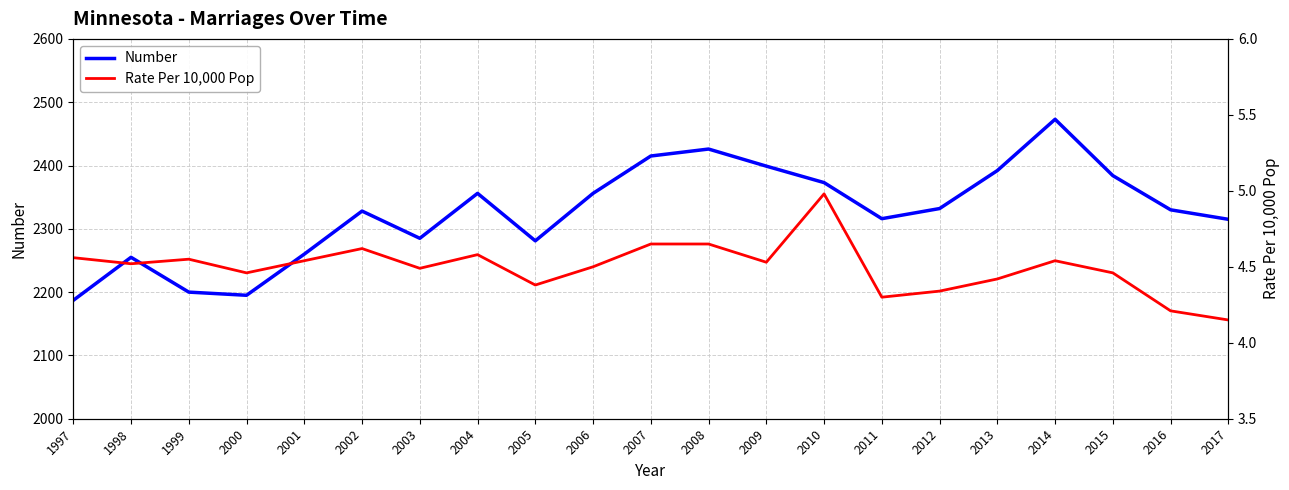

True or false: Rate Per 10,000 Pop has a value of 4.7 at 2008.

True